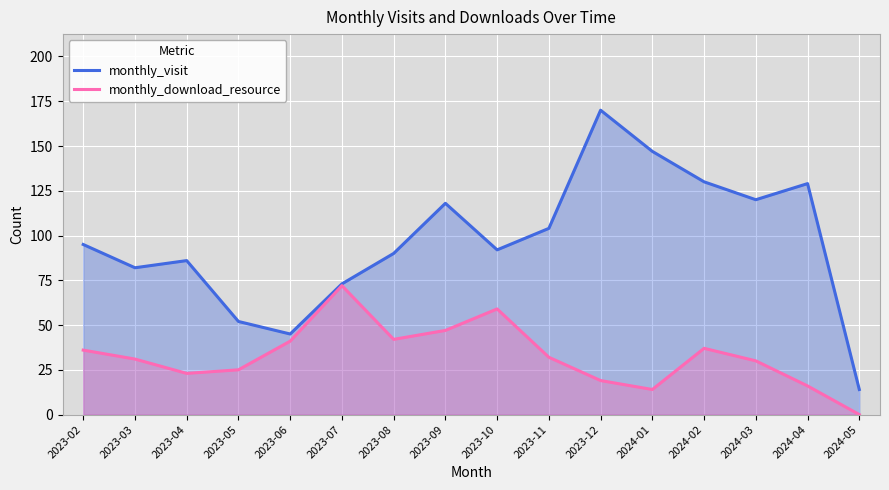

What are all the series names shown in the legend?

monthly_visit, monthly_download_resource